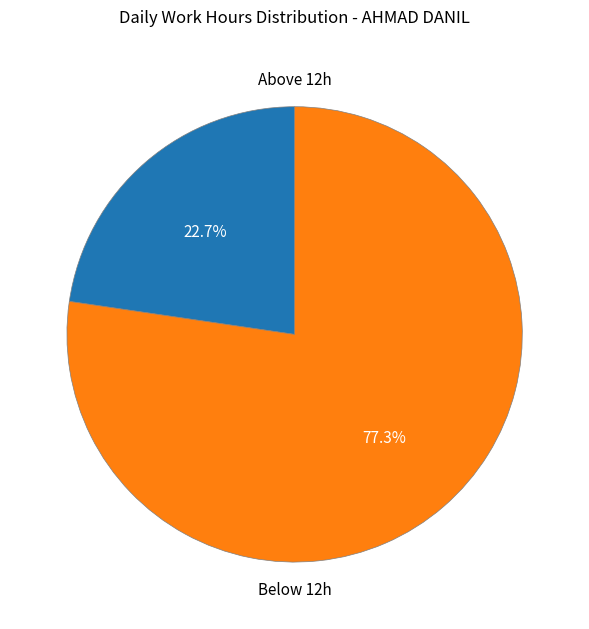

Is there any slice that represents more than half of the pie?

Yes